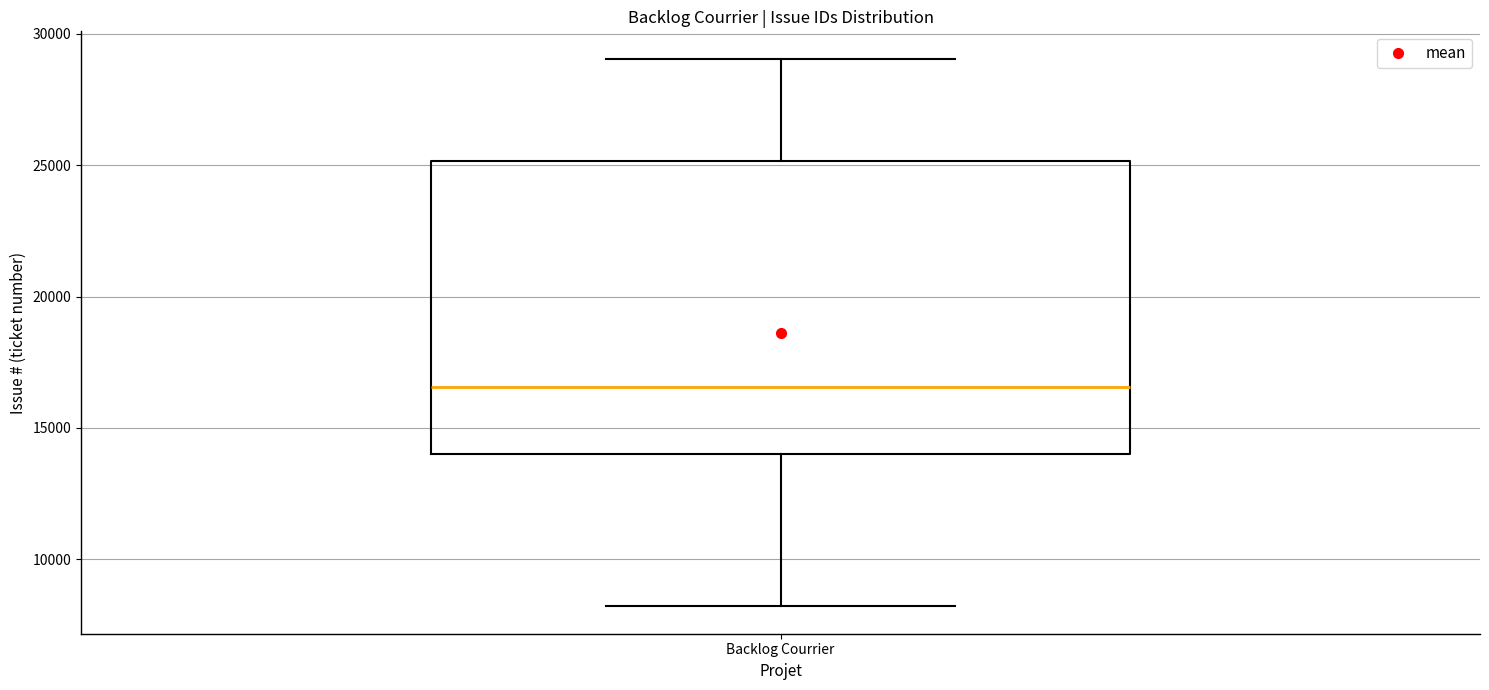

Where is the upper edge of the box for Backlog Courrier on the y-axis? The values are not printed on the chart, so give them approximately, as read against the axis.

25000